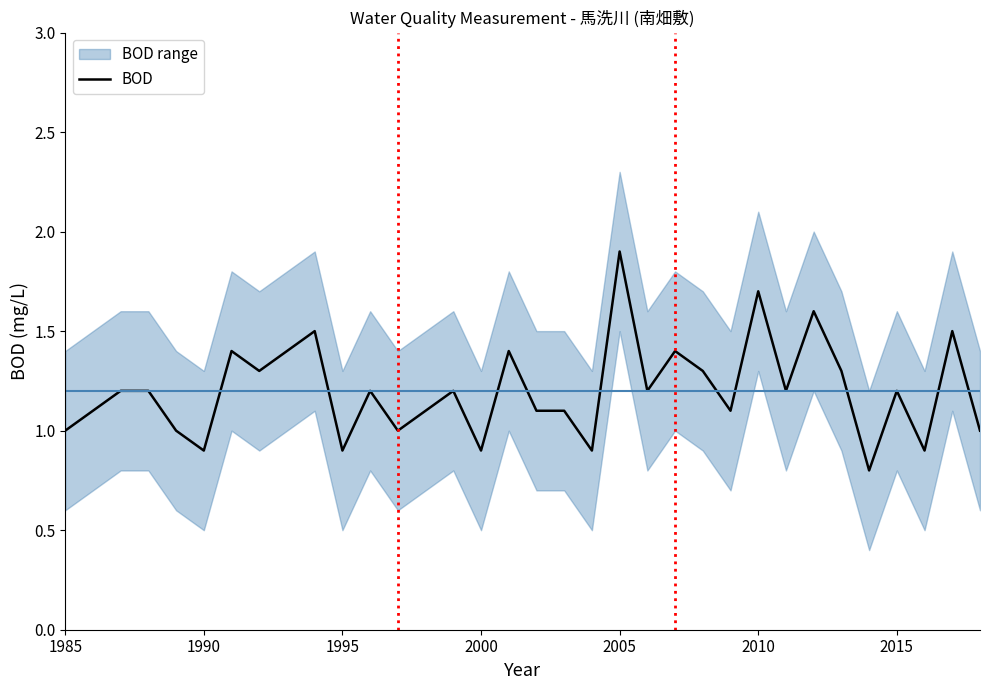

What is the minimum value for BOD?

0.8